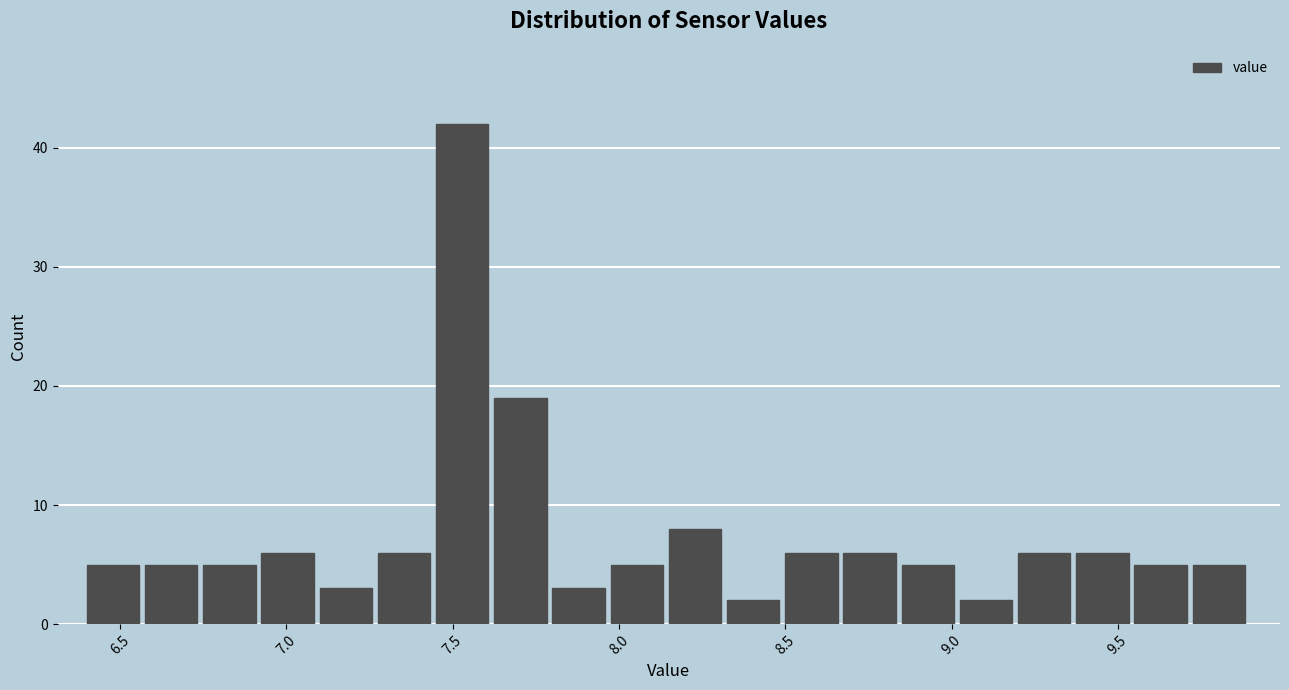

Read against the x-axis, roughly where is the centre of the tallest bar?

7.55